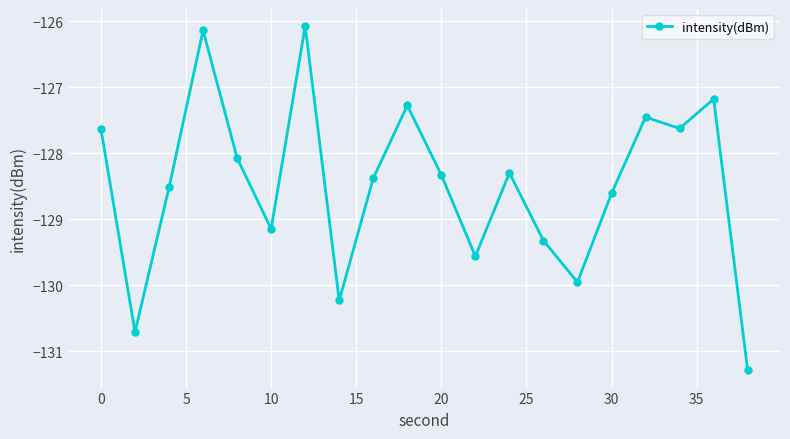

What is the average value?

-128.5